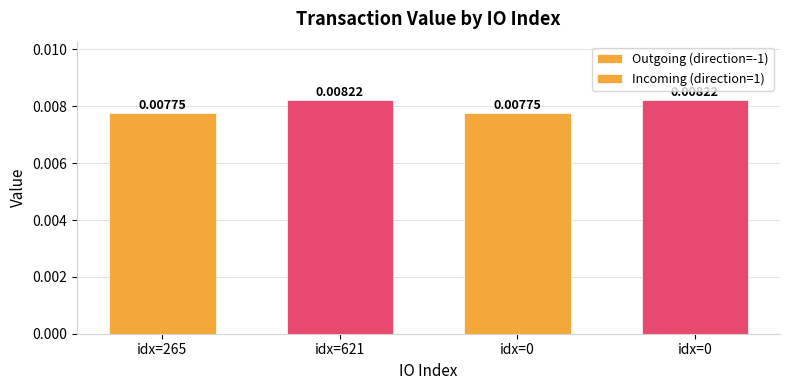

List the labels in order of value, smallest first.

265, 0, 621, 0